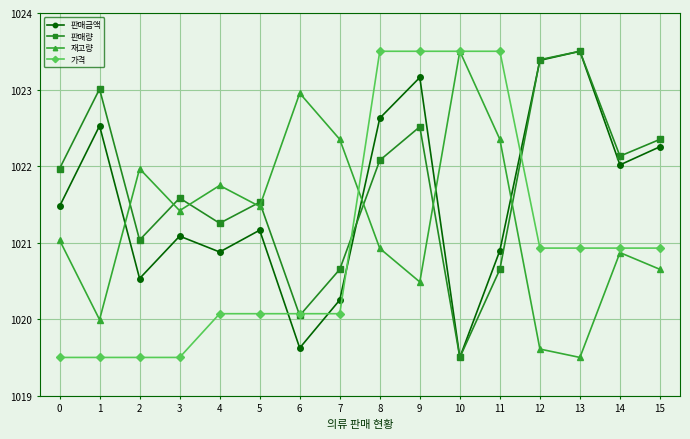

At how many categories does at least one series exceed 1019?

16